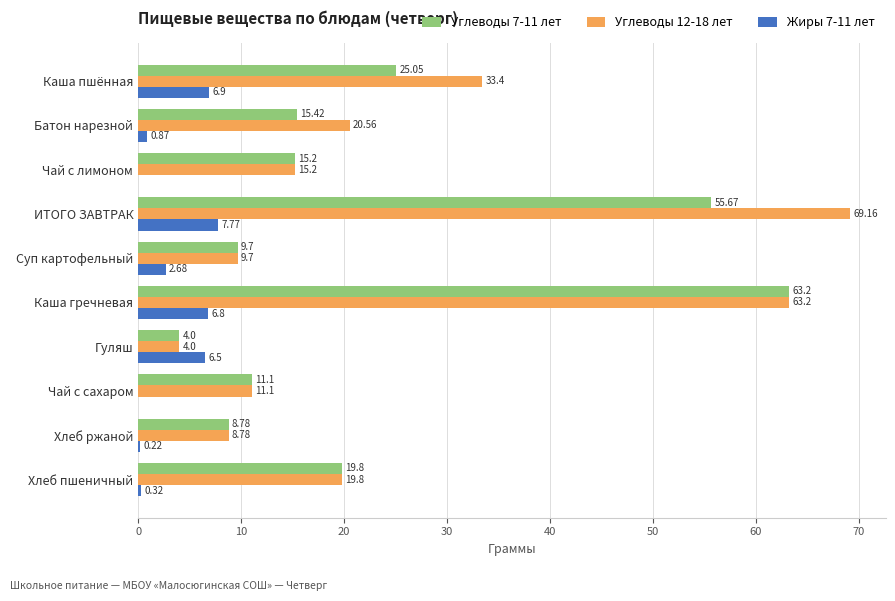

Is the value of Жиры 7-11 лет at Хлеб пшеничный greater than the value of Углеводы 7-11 лет at Хлеб пшеничный?

No